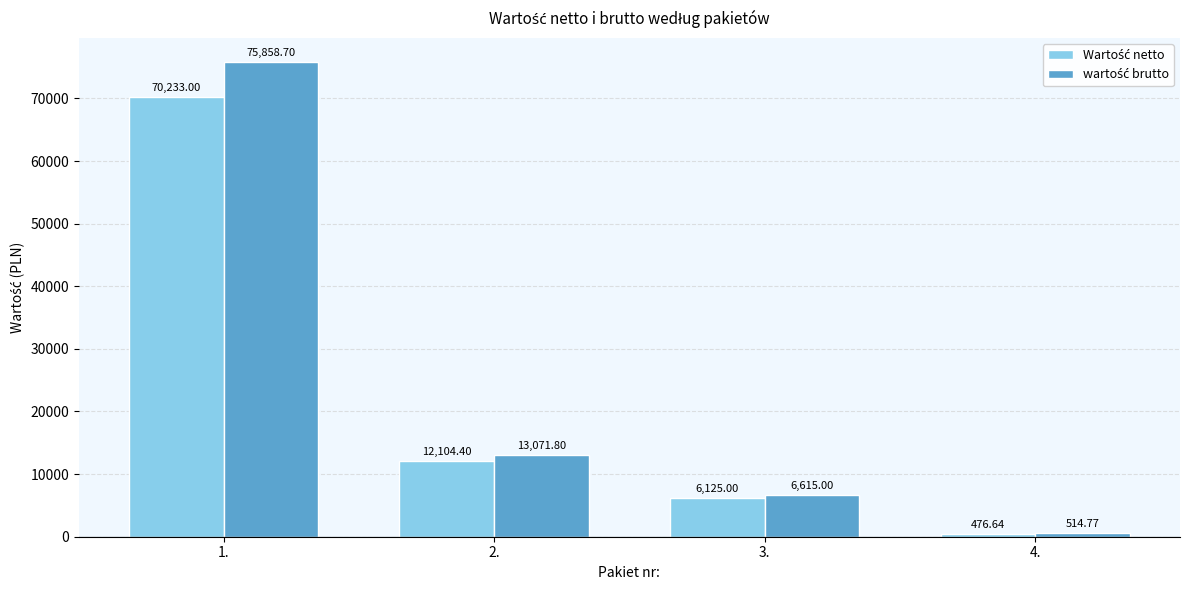

Does the chart contain stacked bars?

No